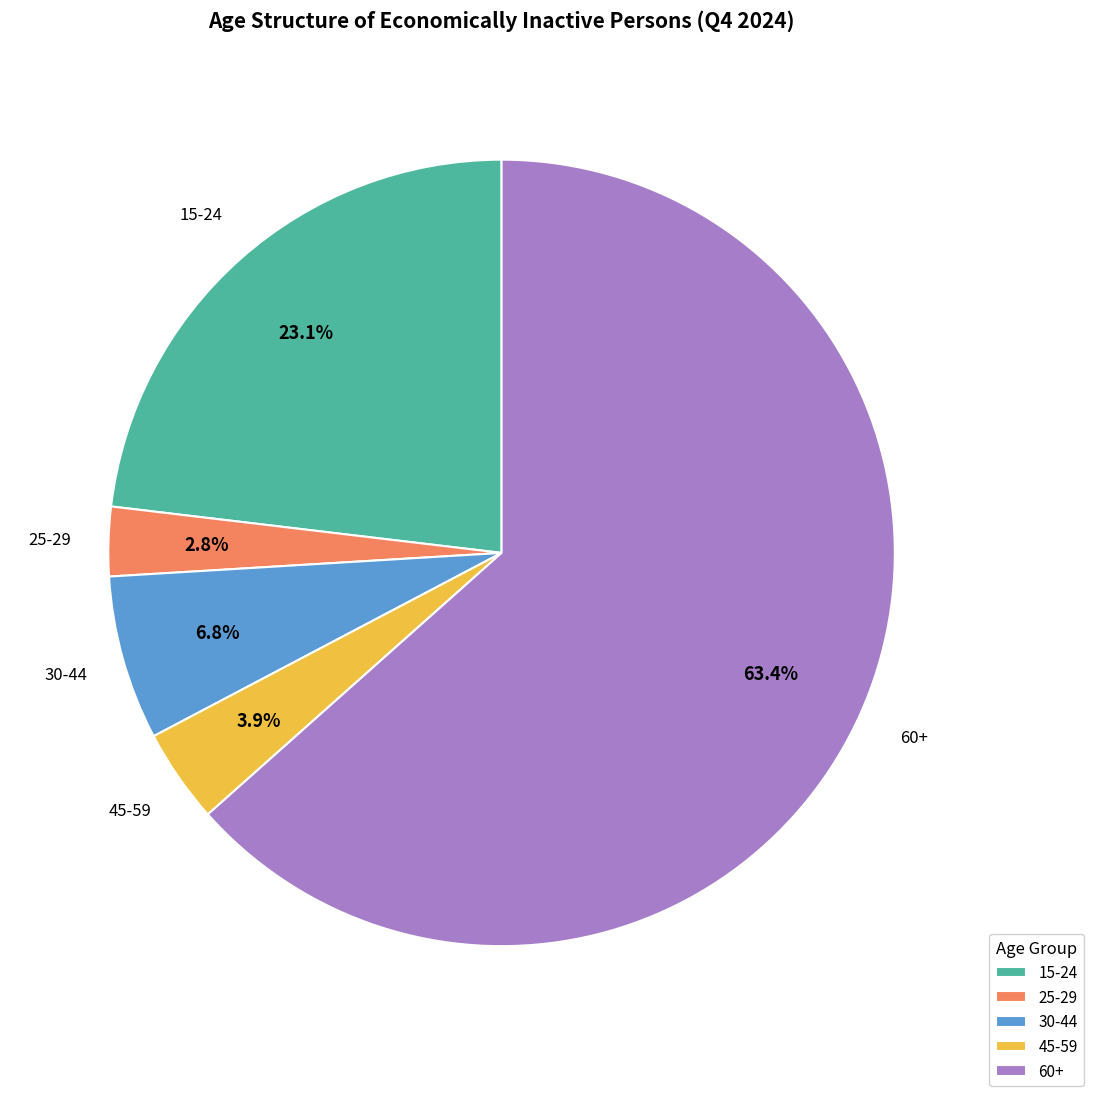

Do 30-44 and 60+ together represent more than half of the pie?

Yes